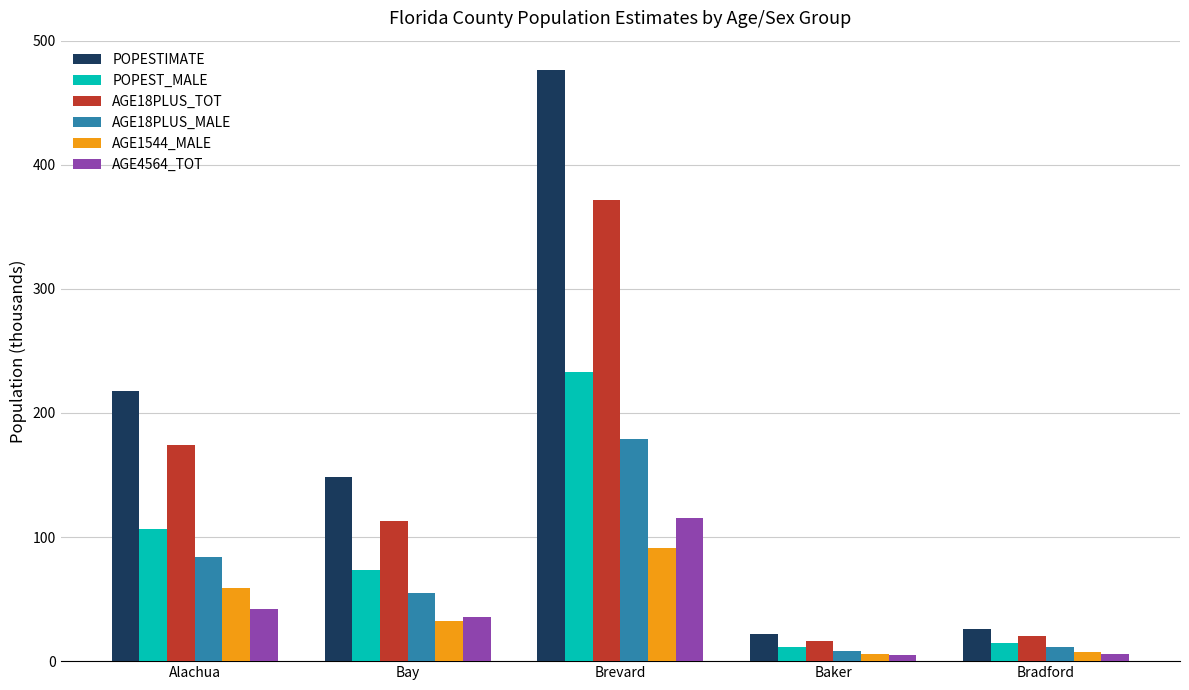

What are all the series names shown in the legend?

POPESTIMATE, POPEST_MALE, AGE18PLUS_TOT, AGE18PLUS_MALE, AGE1544_MALE, AGE4564_TOT